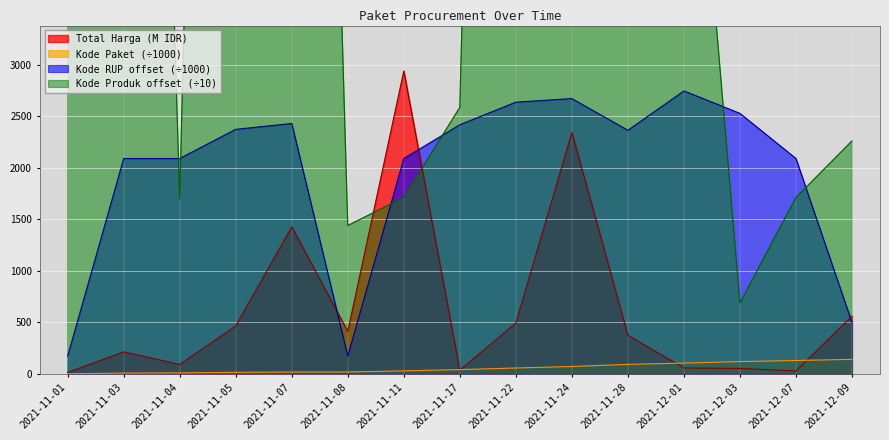

Reading right to left, transcribe all the data shown in this chart.

Total Harga: 560.0	27.4	51.6	56.2	373.4	2341.7	493.0	34.3	2939.0	410.8	1425.9	464.0	90.7	212.4	12.8
Kode Paket: 139.8	128.5	117.8	103.5	91.1	70.5	55.8	40.1	27.9	17.3	16.8	13.7	8.6	6.2	0.5
Kode RUP: 497.1	2089.0	2527.4	2745.1	2363.2	2670.9	2636.1	2416.7	2089.0	171.5	2428.9	2372.2	2089.0	2089.0	171.1
Kode Produk: 2259.8	1711.0	687.3	7090.5	3833.3	20156.2	23926.0	2585.2	1711.0	1438.8	20156.2	23926.4	1694.8	19743.9	19967.4